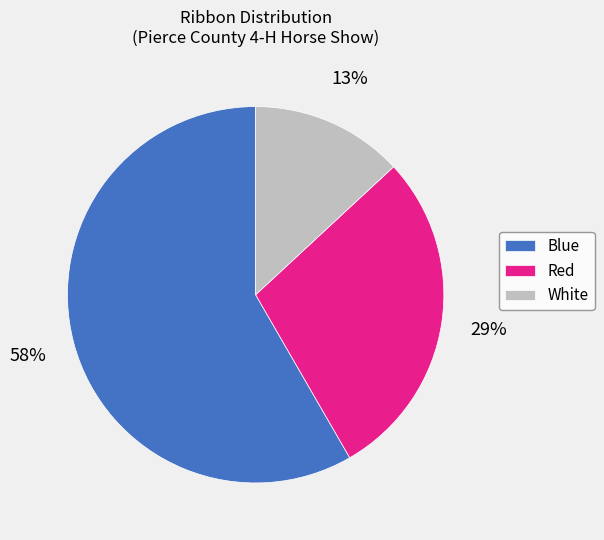

To the nearest percent, what is the combined percentage of Blue and Red?

87%